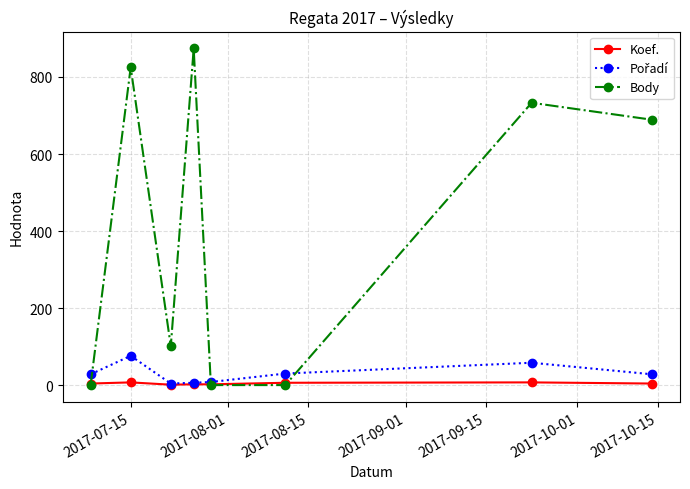

How many interior local peaks does the Body series have?

3